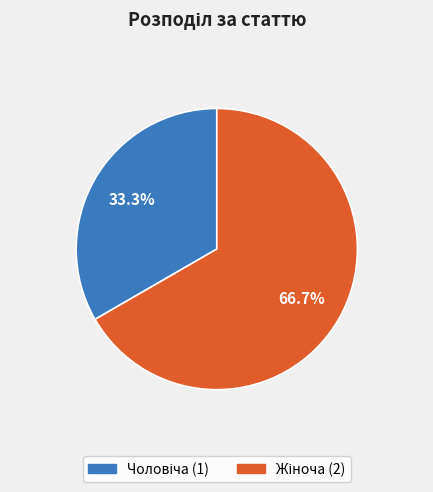

Is there a majority slice in this chart?

Yes